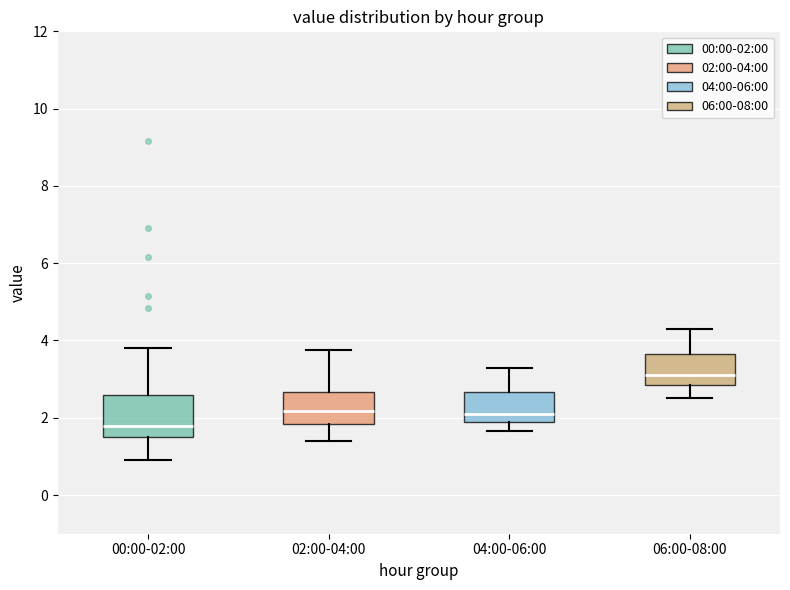

Where does the median line of the box for 00:00-02:00 sit on the y-axis? The values are not printed on the chart, so give them approximately, as read against the axis.

1.8